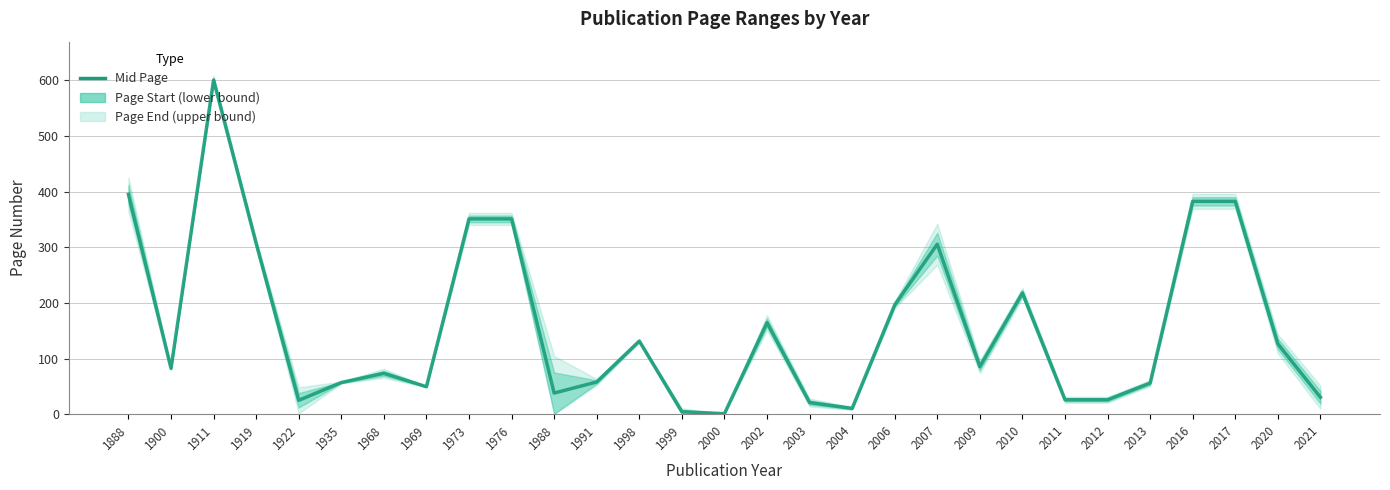

How many data points are above 82?

15